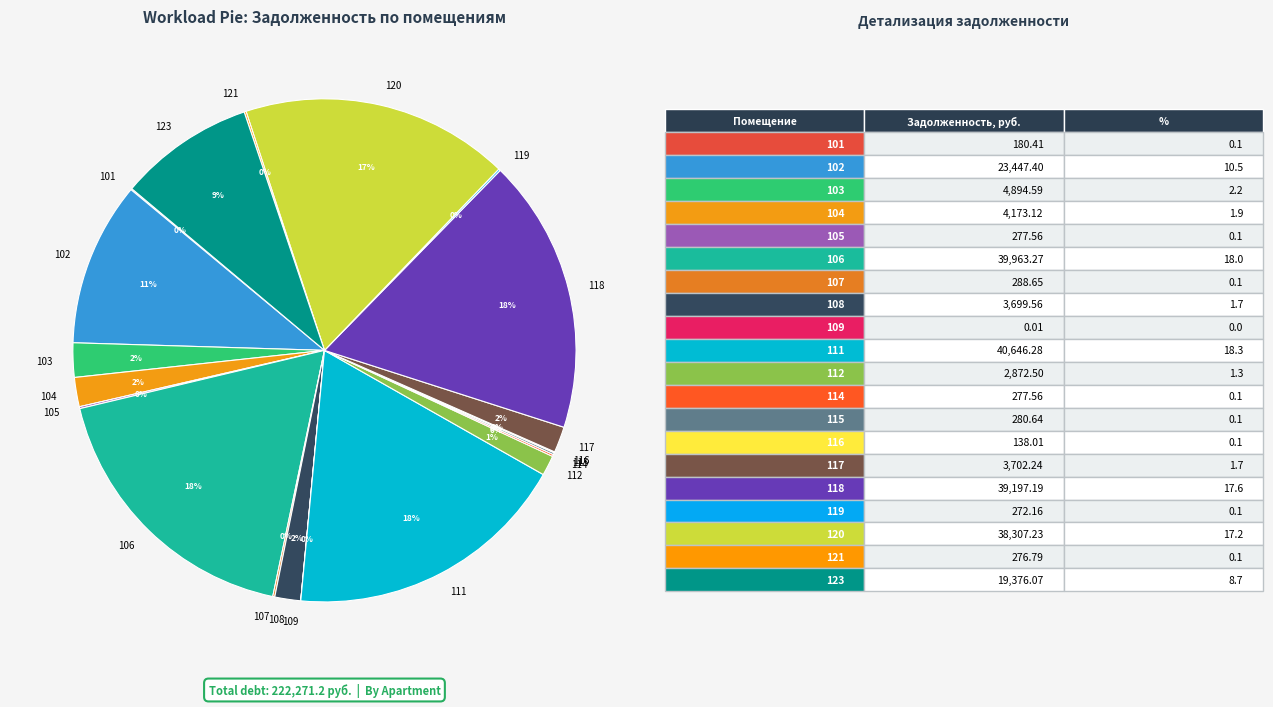

To the nearest percent, what is the average slice percentage?

5%